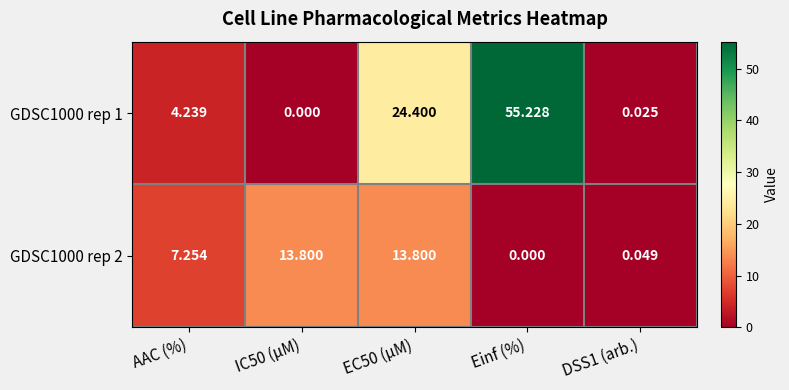

At which label does GDSC1000 rep 2 reach its minimum?

Einf (%)